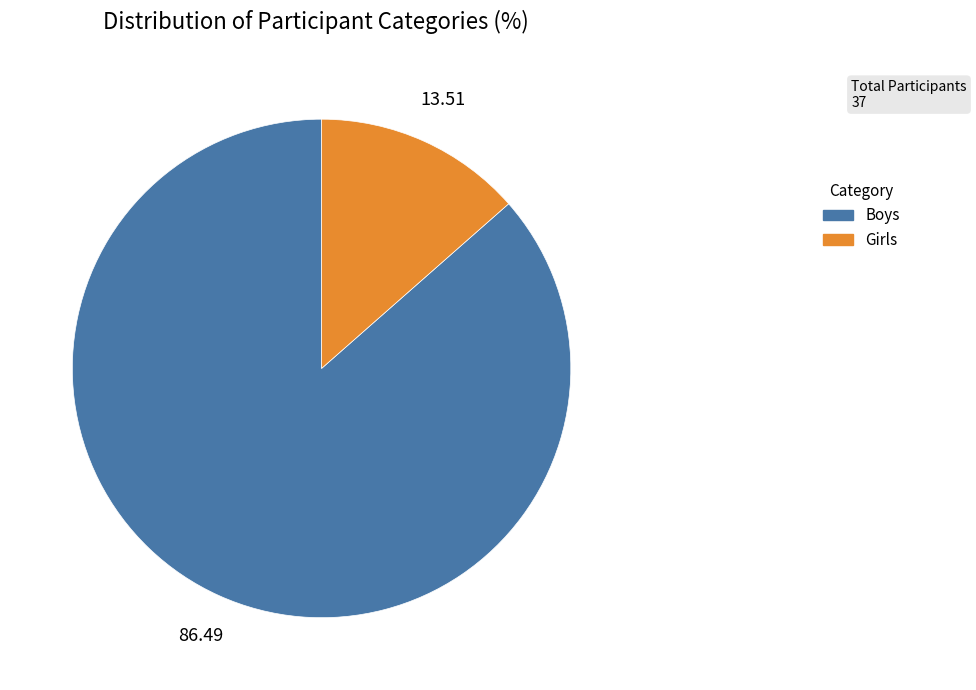

Do Girls and Boys together represent more than half of the pie?

Yes